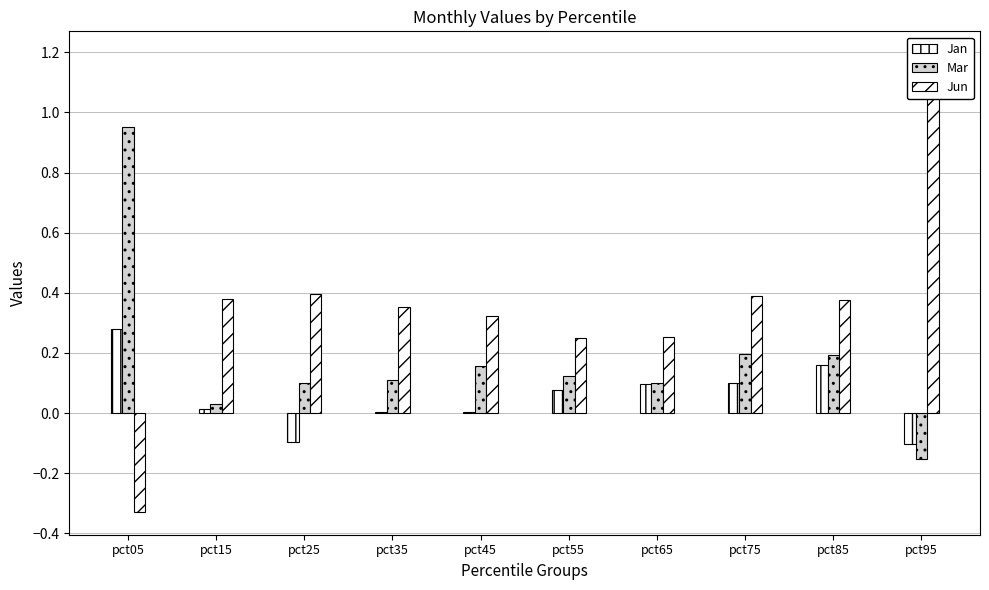

Which category has the lowest value in the Mar series?

pct95